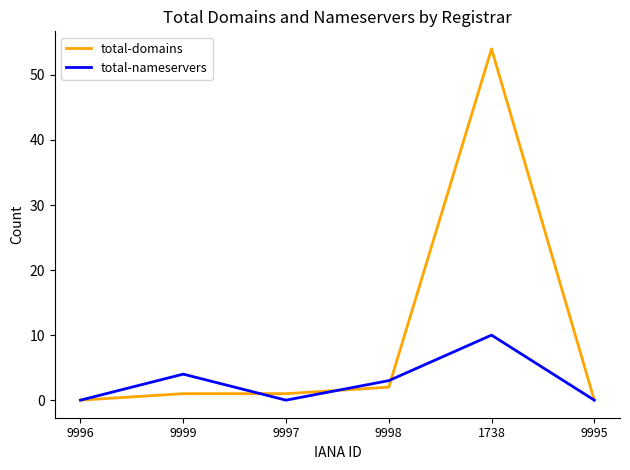

Which series has the largest total across all categories?

total-domains